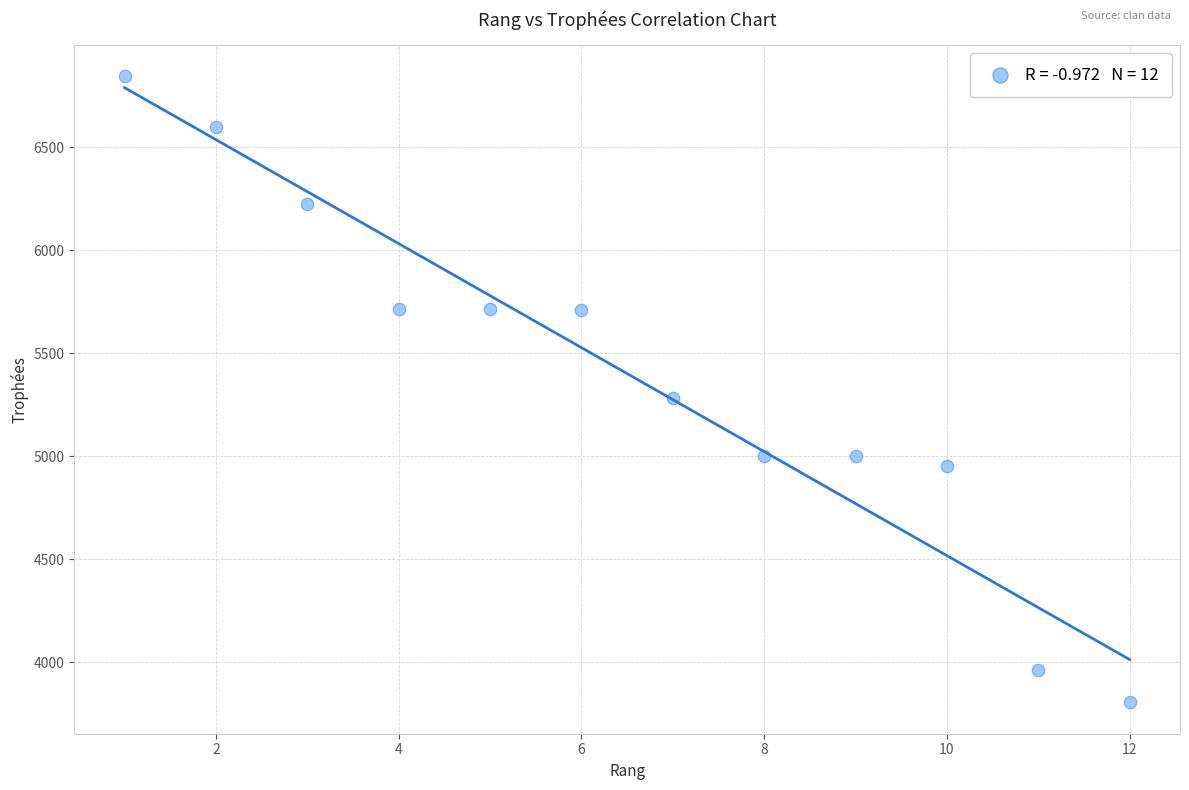

What Y value in the scatter plot is closest to 5324?

5284